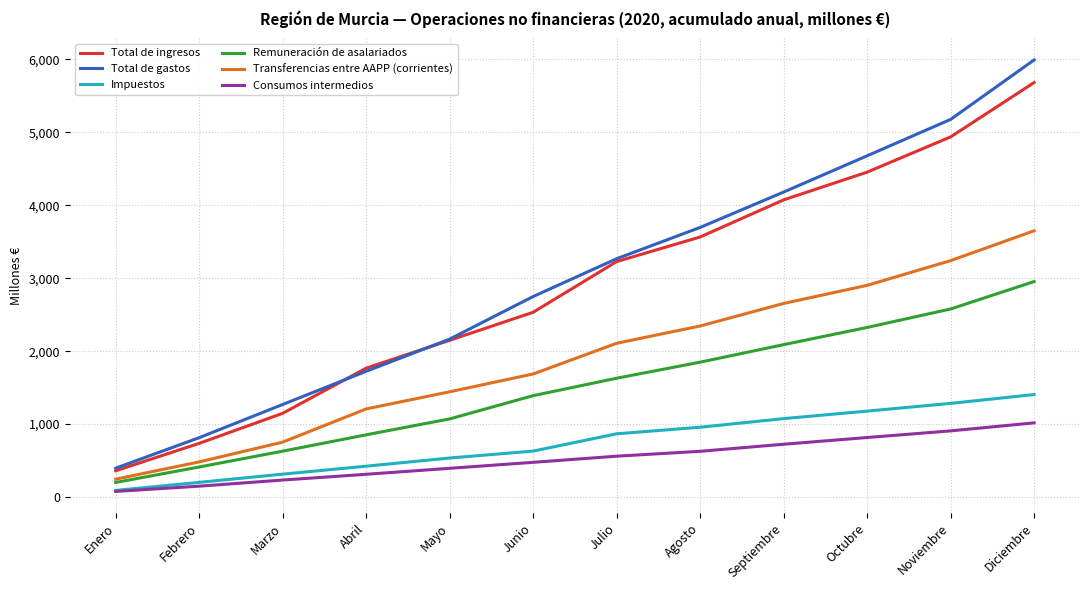

Count the number of categories in the chart.

12